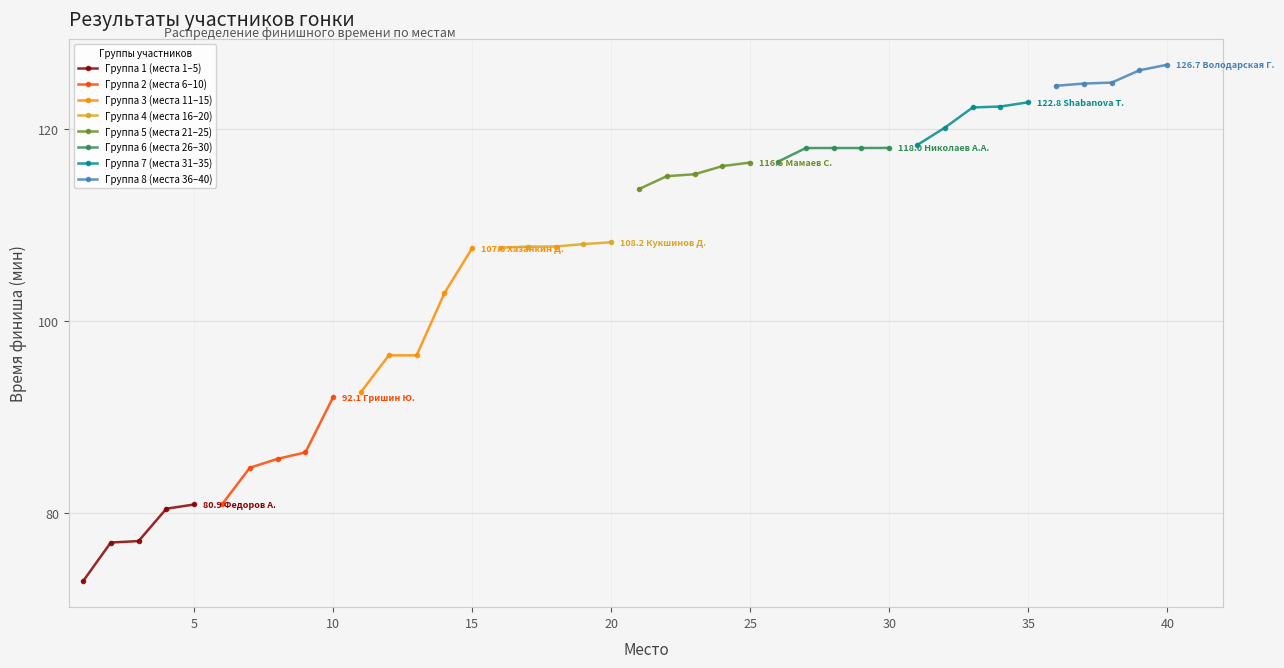

The value at 17 is 143.0. True or false?

False